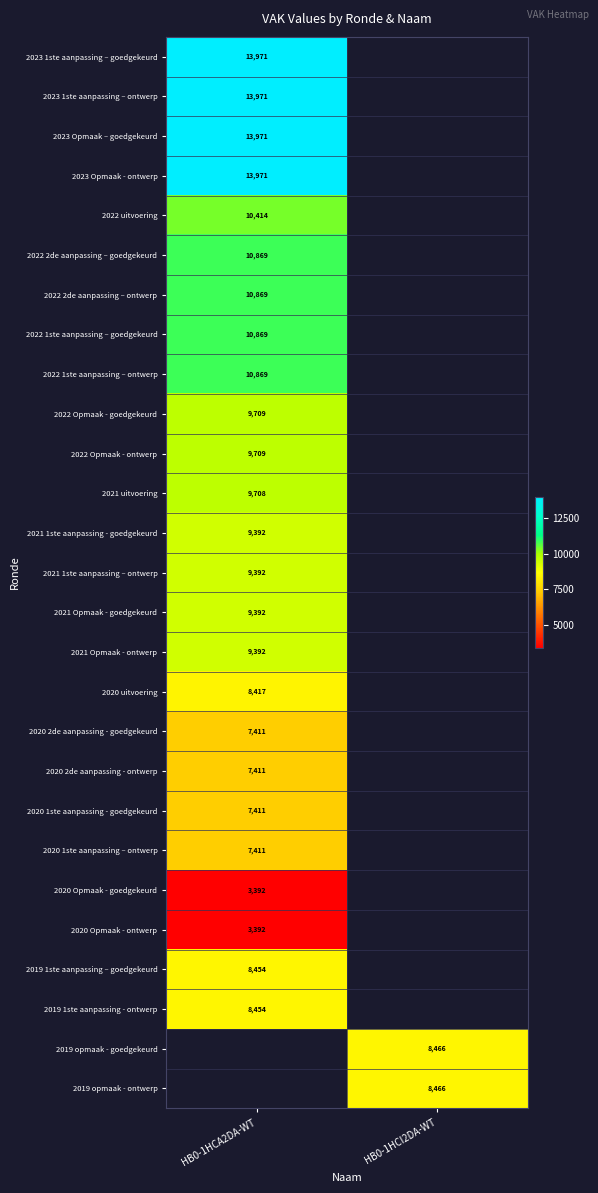

True or false: 2022 Opmaak - goedgekeurd has a value of 3124 at HB0-1HCA2DA-WT.

False